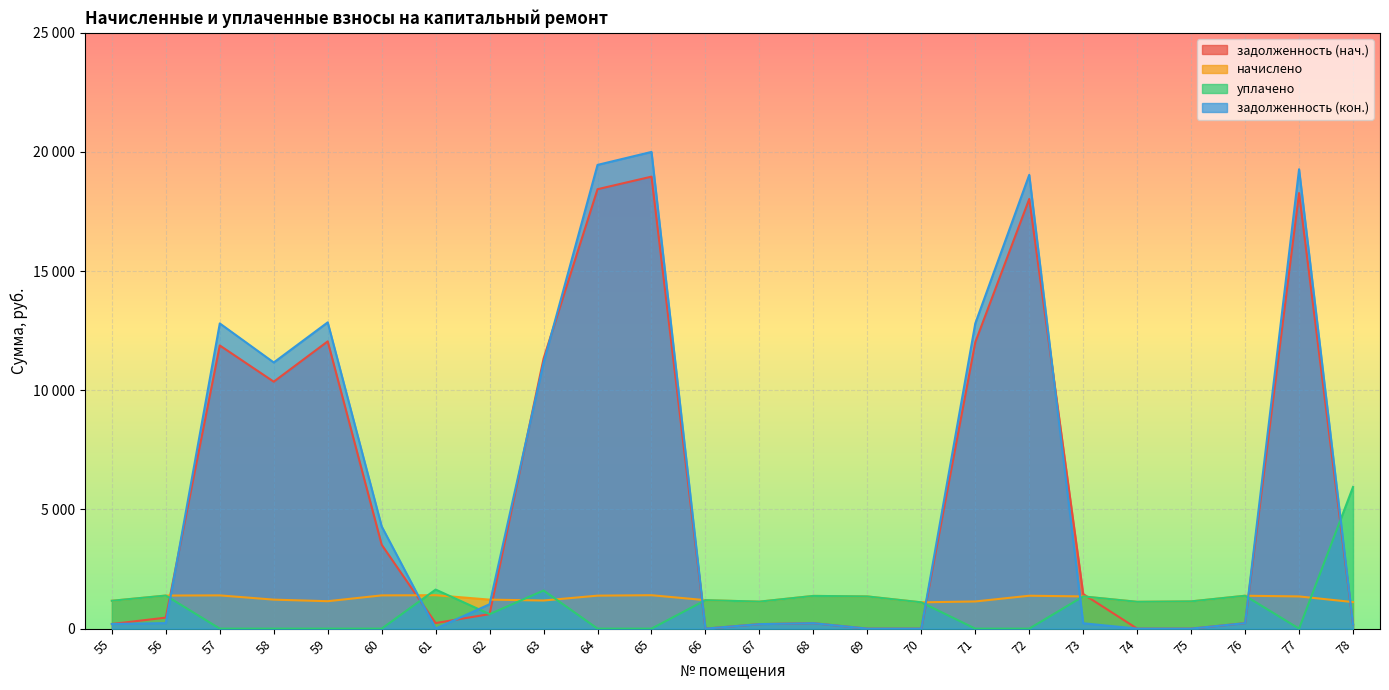

Does the chart display data point markers on the line(s)?

No